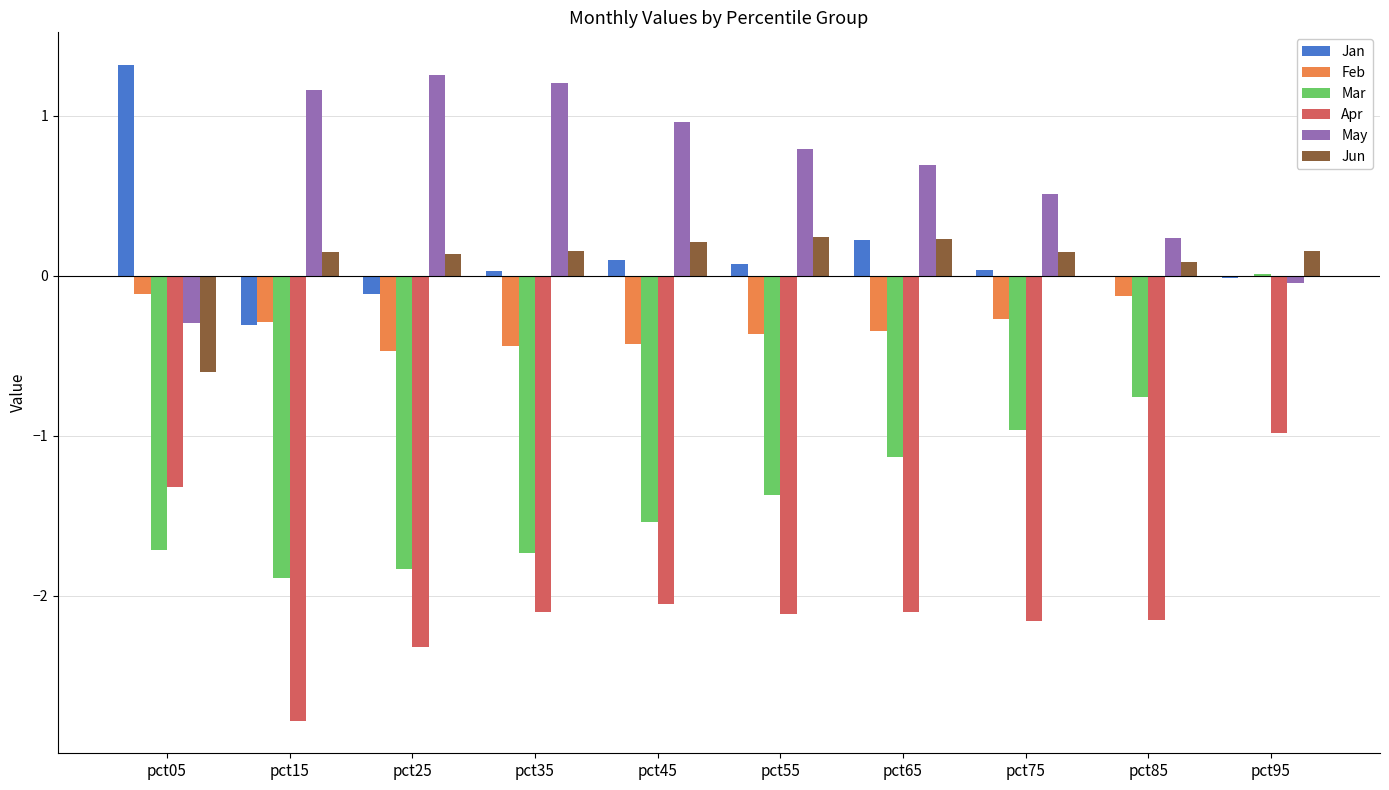

What is the sum of all Mar values?

-12.9